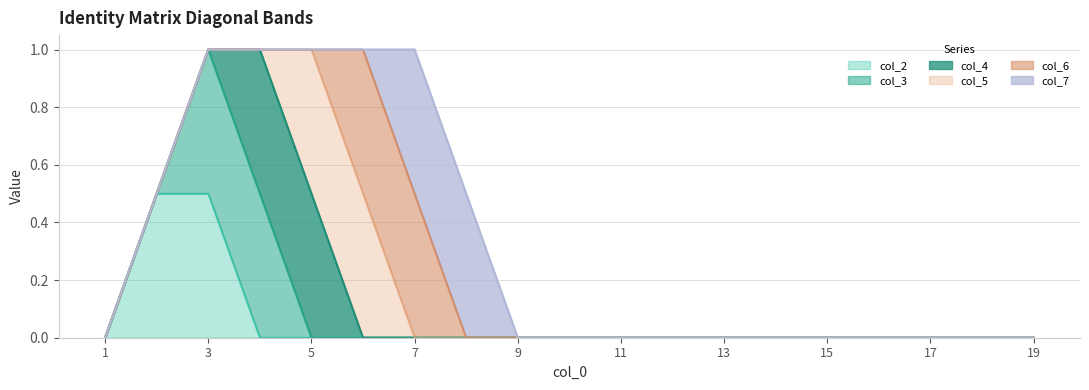

Where is the first local maximum for col_6?

6